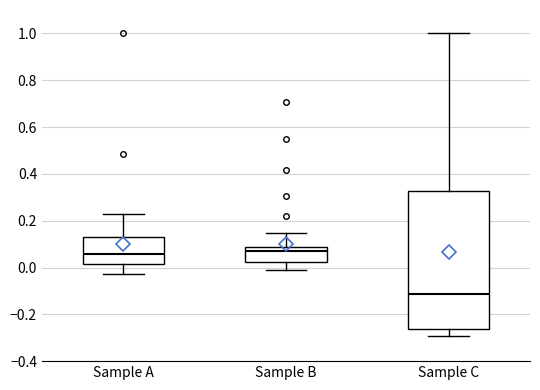

Where does the lower whisker of the box for Sample B end on the y-axis? The values are not printed on the chart, so give them approximately, as read against the axis.

0.00